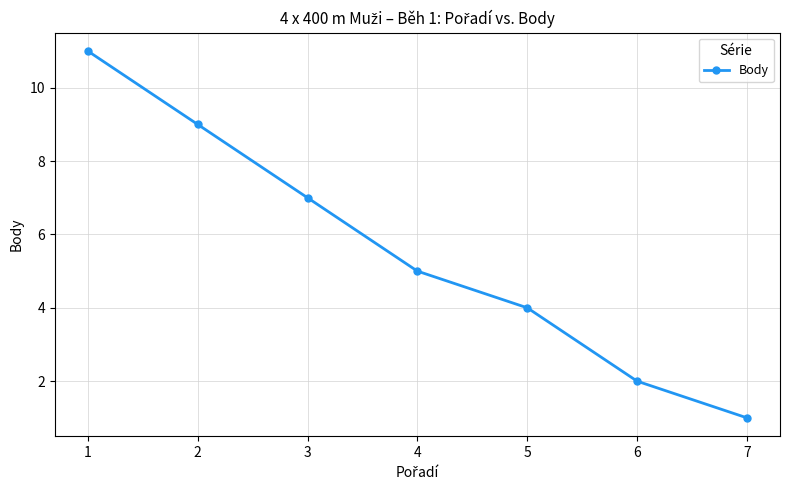

Approximately how many times larger is the value at 6 compared to 2?

0.2